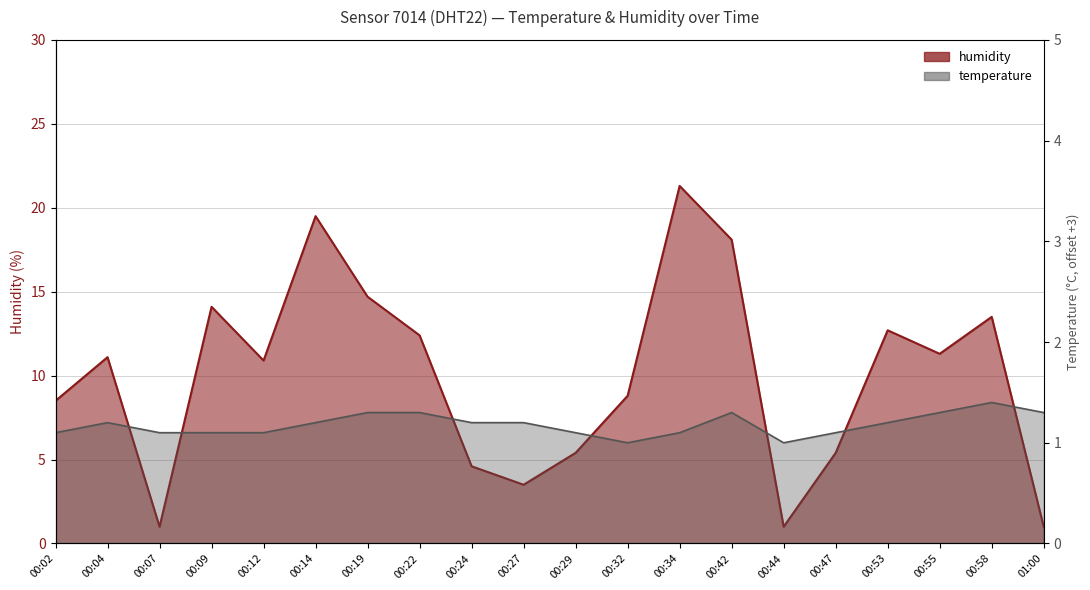

Count the number of data series in this chart.

2